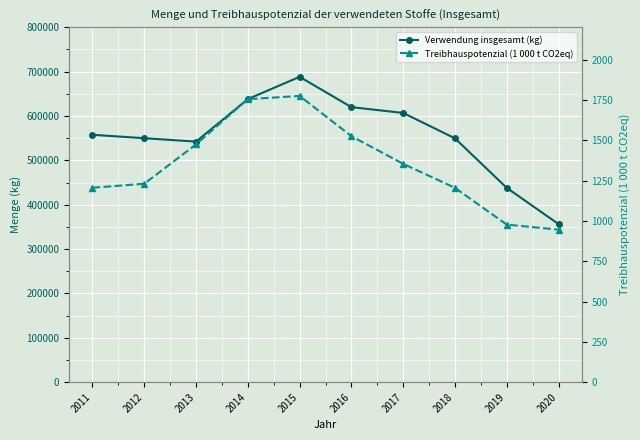

How many data points in Treibhauspotenzial (1 000 t CO2eq) are above 1353?

5